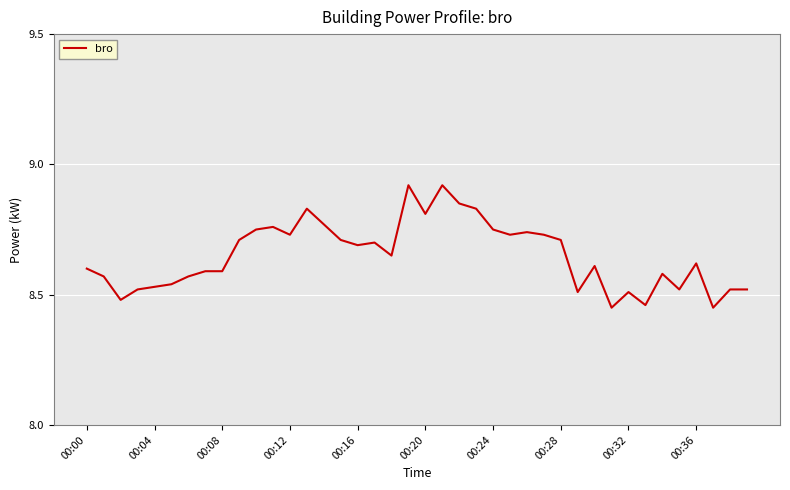

What is the difference between the maximum and minimum values?

0.5